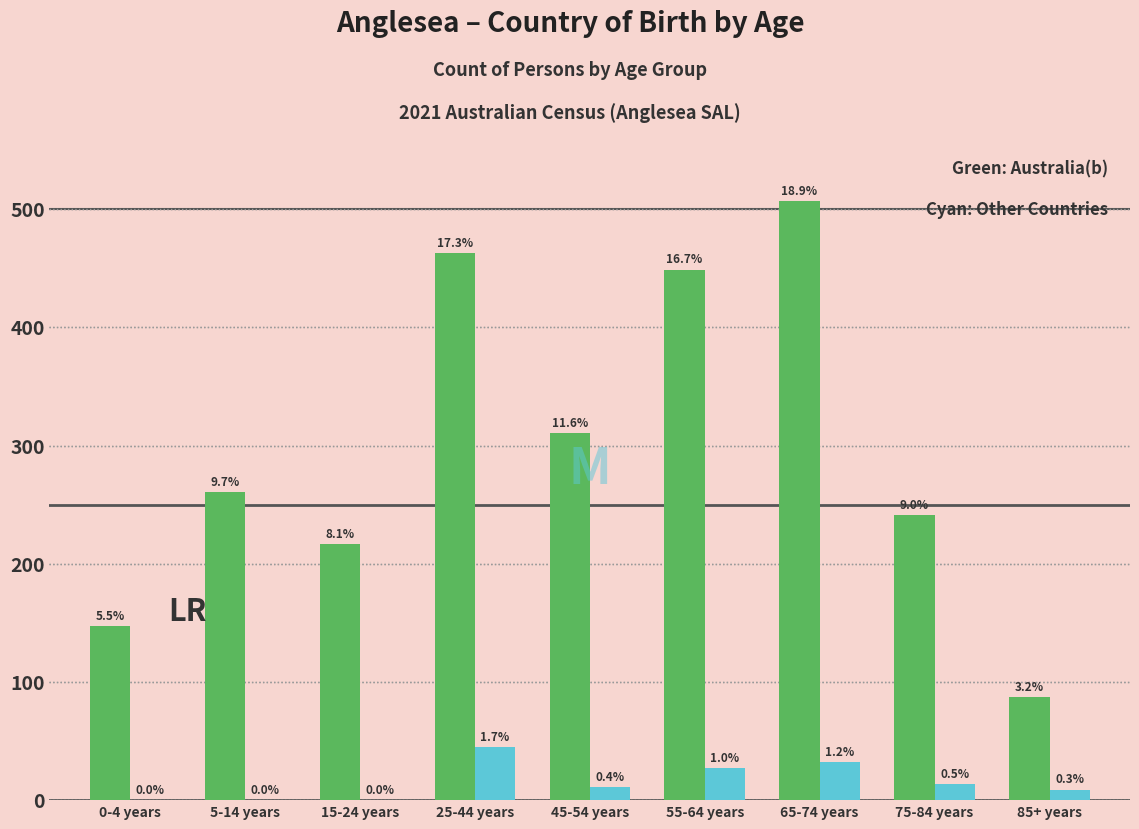

Are the bars grouped side by side (vs. stacked)?

Yes